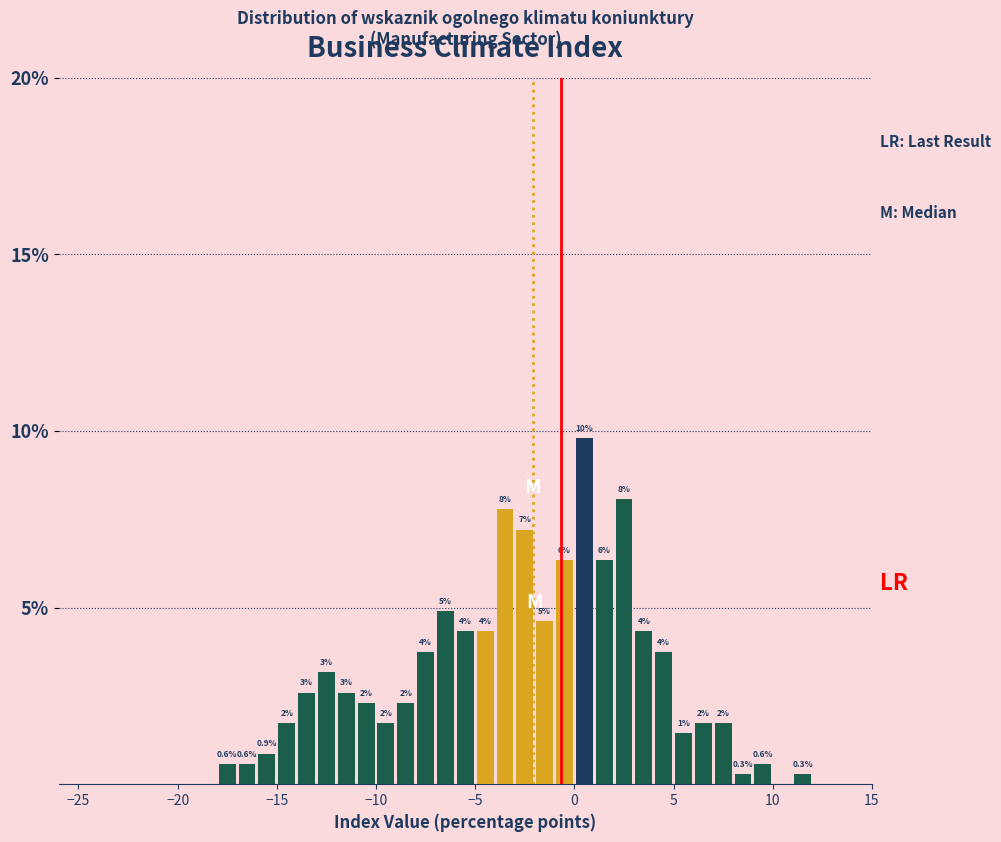

Read against the x-axis, roughly where is the centre of the tallest bar?

0.5